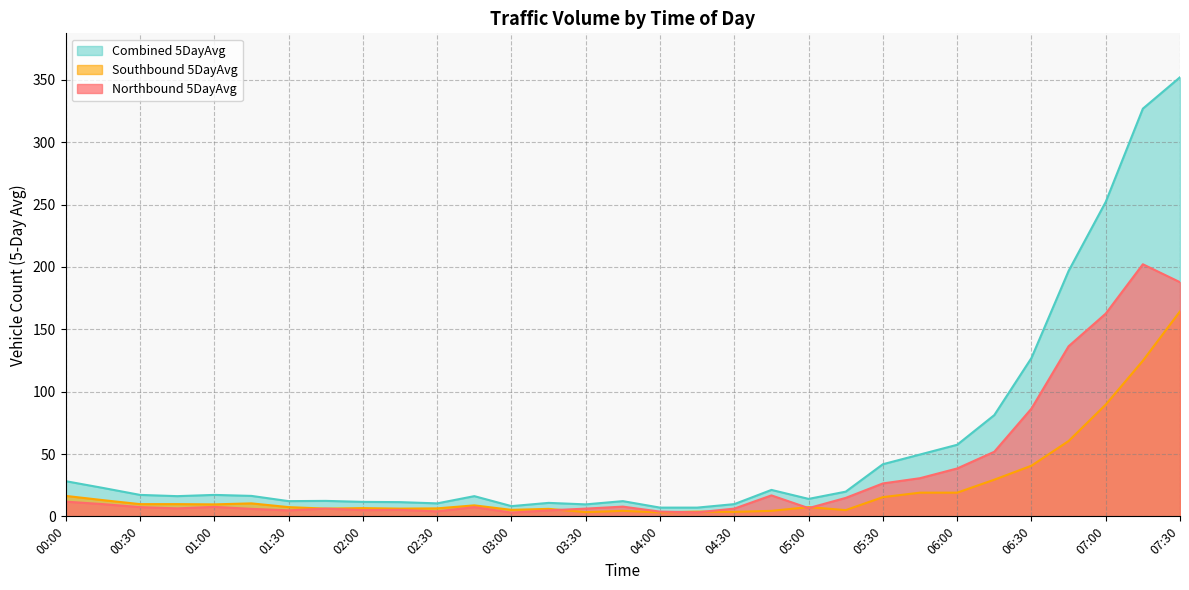

What is the average value of the Northbound 5DayAvg series?

34.8